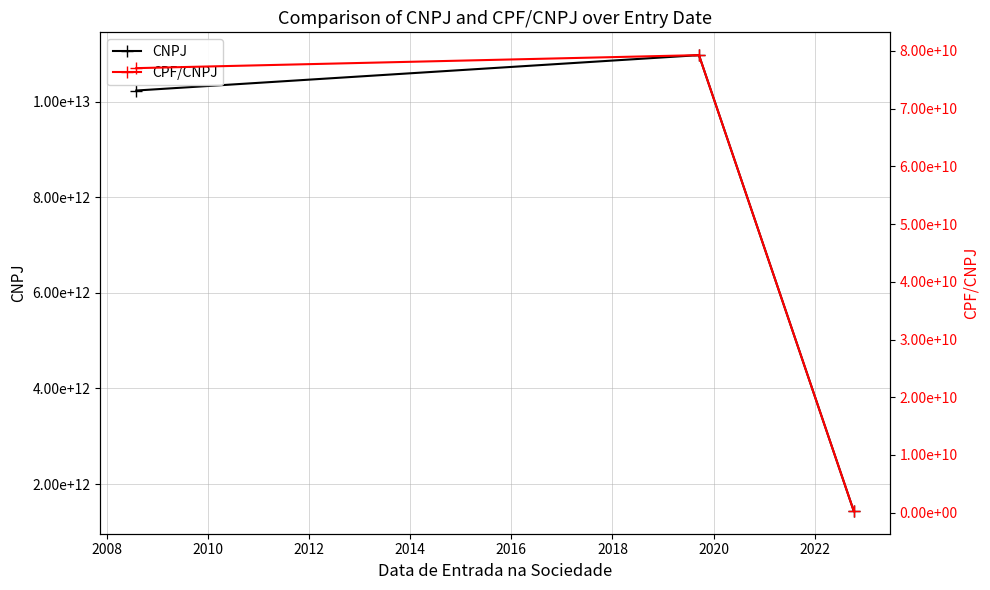

What is the difference between the maximum and minimum values in the CNPJ series?

9532596999962